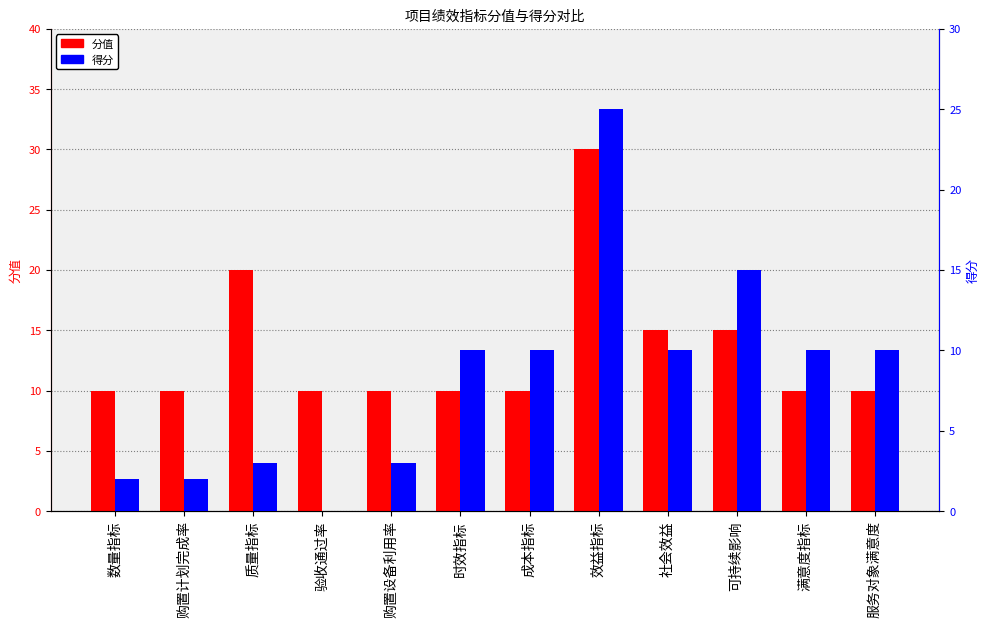

What are all the series names shown in the legend?

分值, 得分